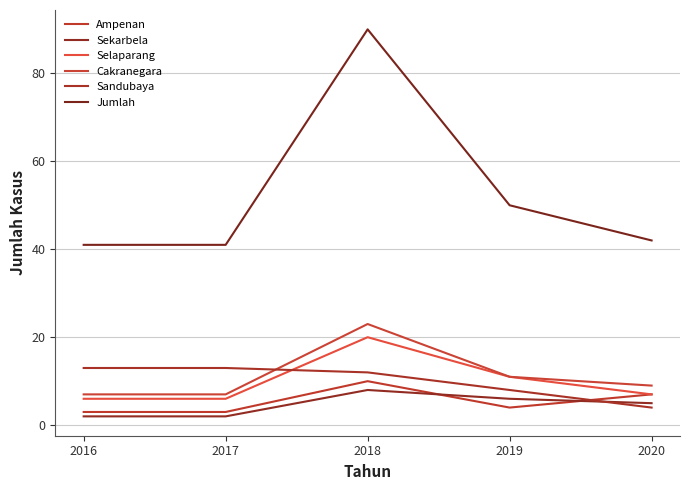

Rank the series by their maximum value, from highest to lowest.

Jumlah, Cakranegara, Selaparang, Sandubaya, Ampenan, Sekarbela